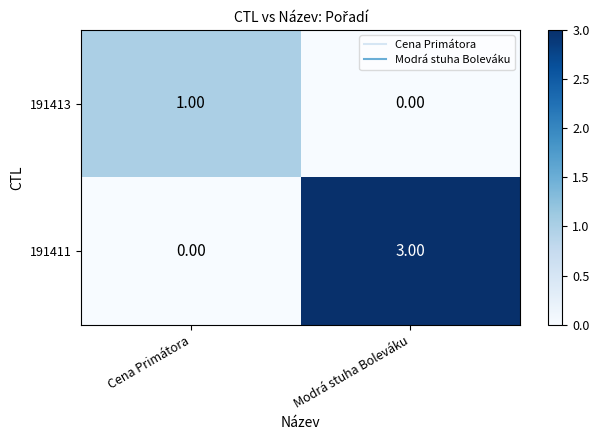

Where is 191413 nearest to the value 0?

Modrá stuha Boleváku